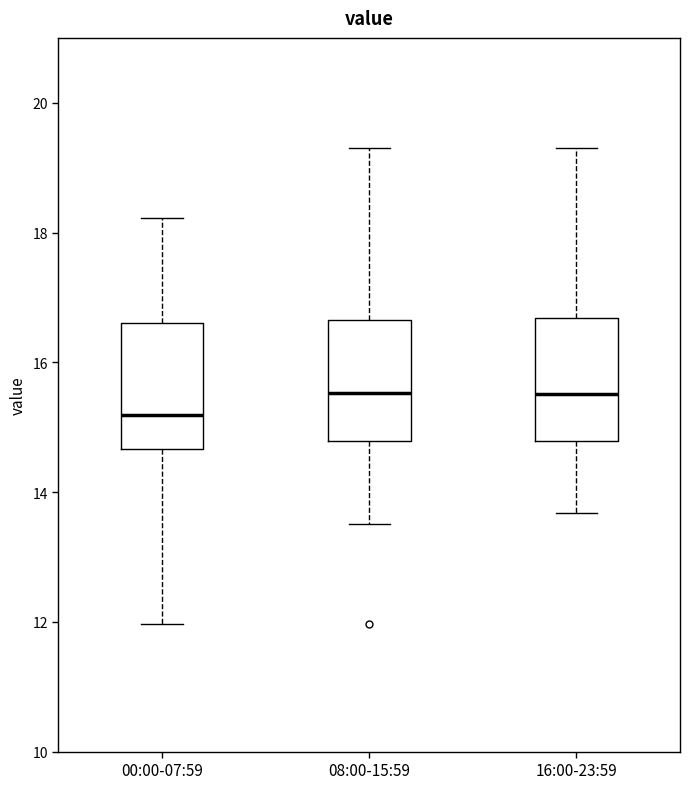

Where is the lower edge of the box for 00:00-07:59 on the y-axis? The values are not printed on the chart, so give them approximately, as read against the axis.

14.6